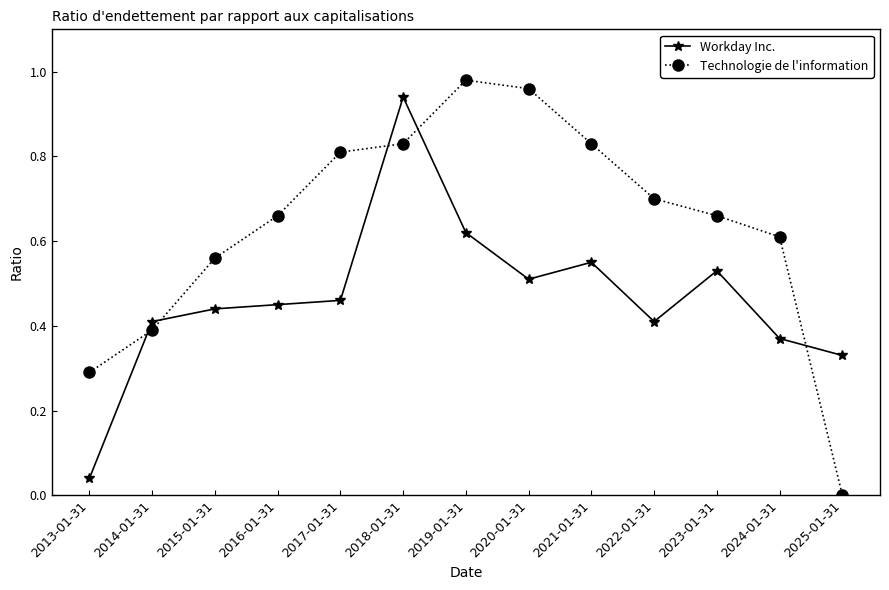

How many intersections are there between Workday Inc. and Technologie de l'information?

5